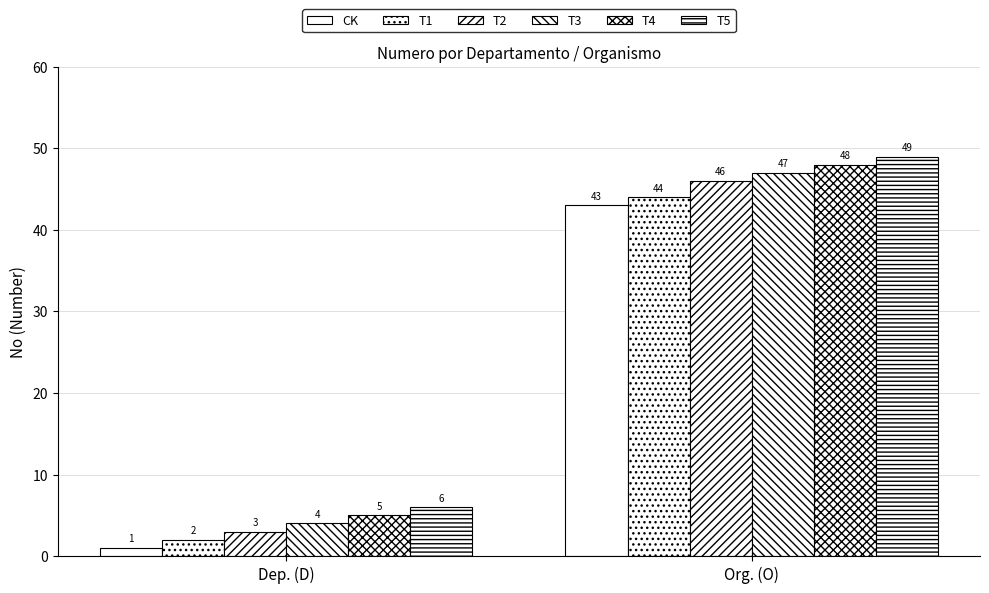

What is the difference between the maximum and minimum values in the CK series?

42